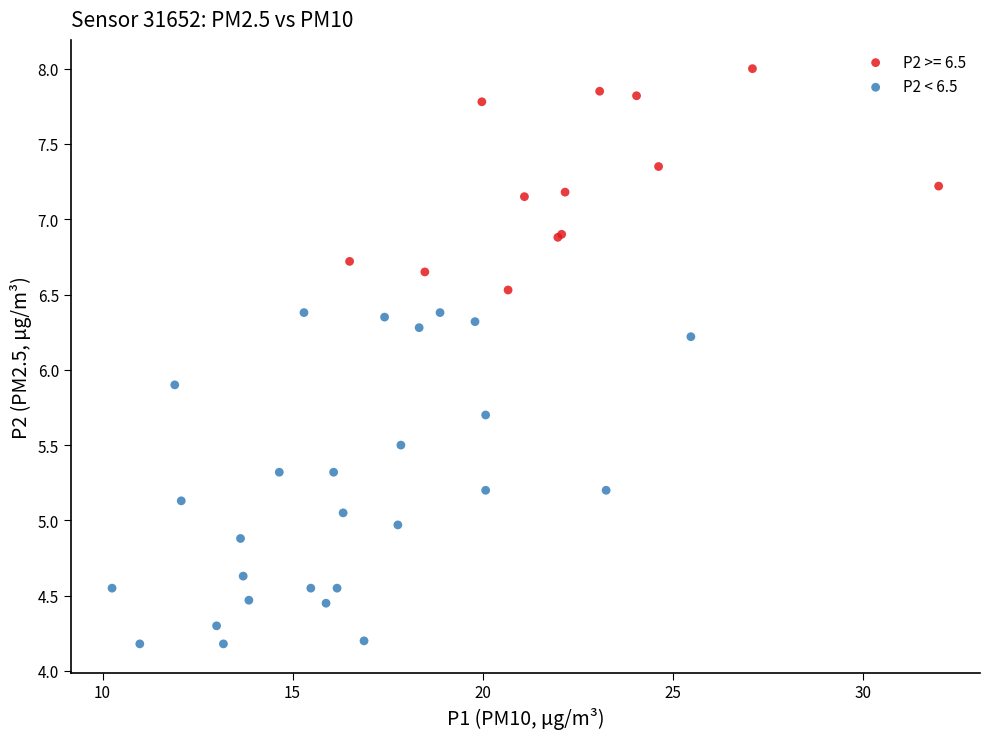

Which series contains the highest Y value?

P2 >= 6.5